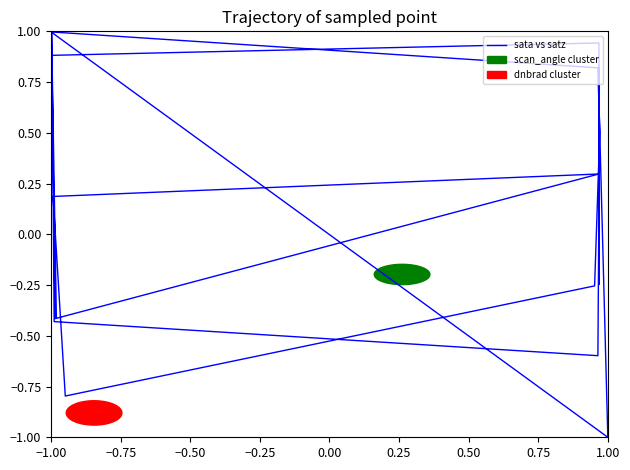

How many interior local peaks (higher than both neighbors) does the data have?

5